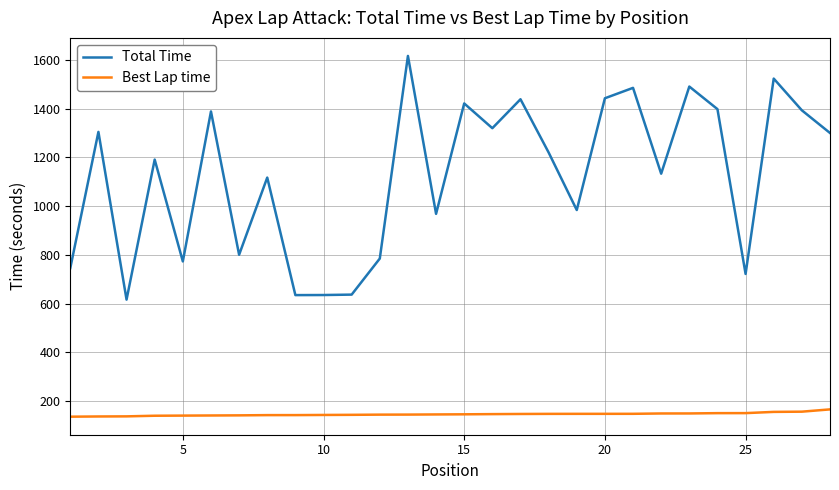

True or false: Best Lap time and Total Time cross at least once.

False